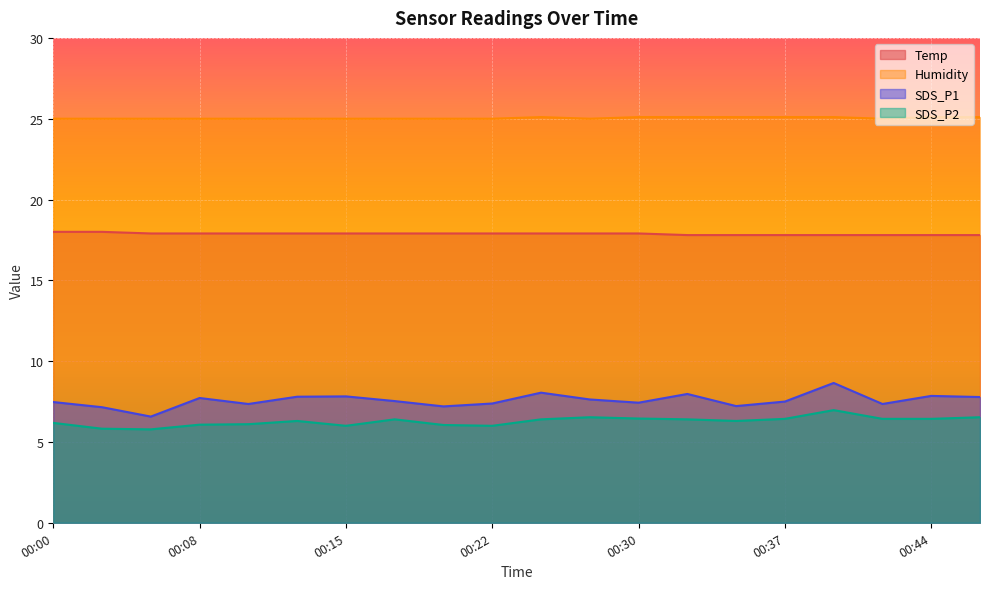

Is it true that Humidity equals 10.6 at 00:10?

False